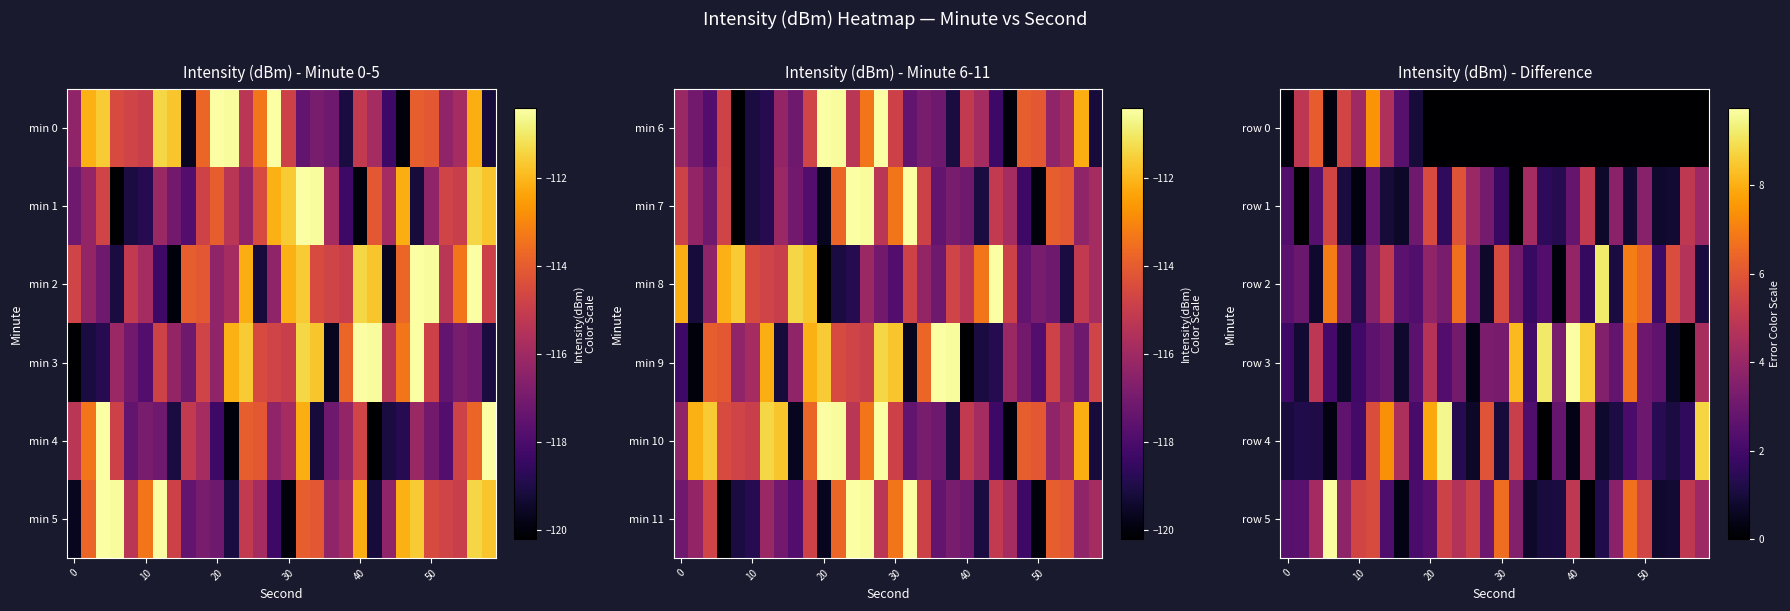

Which label corresponds to the smallest value in the chart?

20